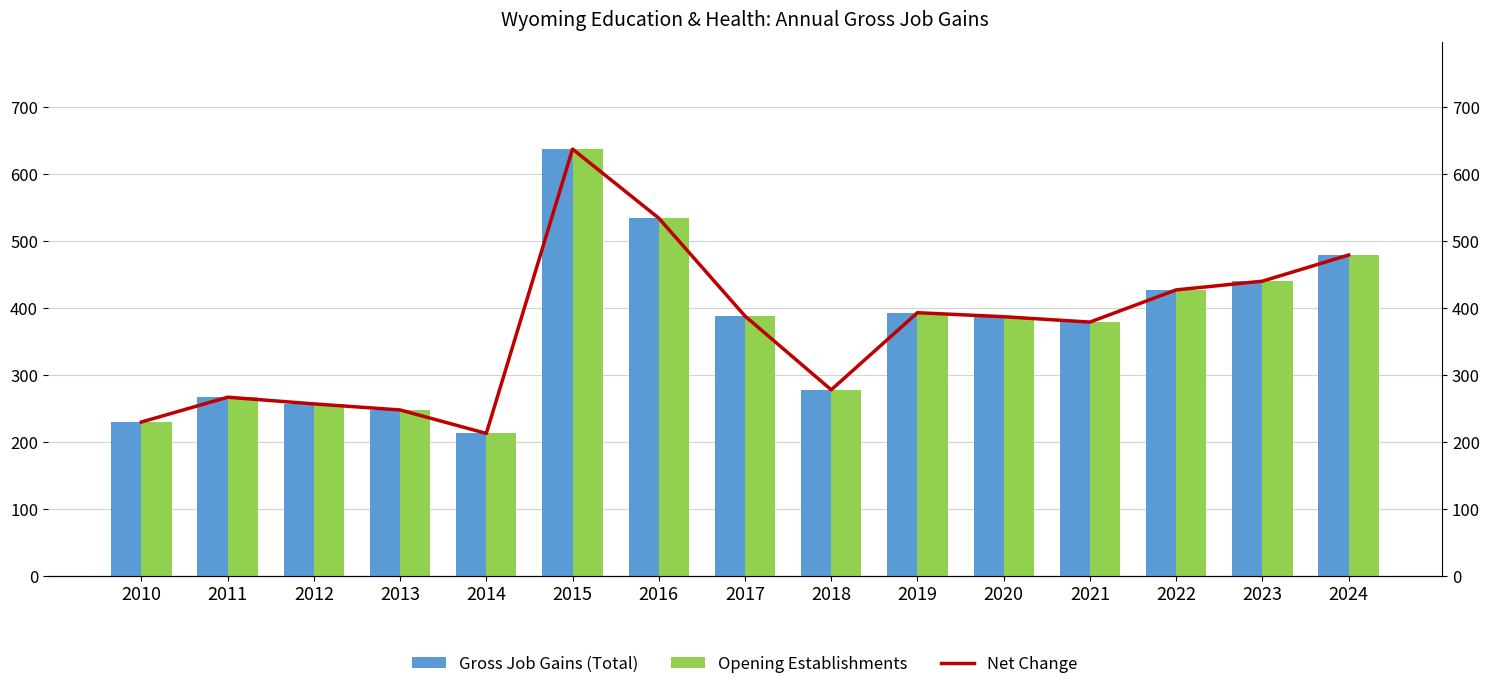

At how many categories does at least one series exceed 599?

1